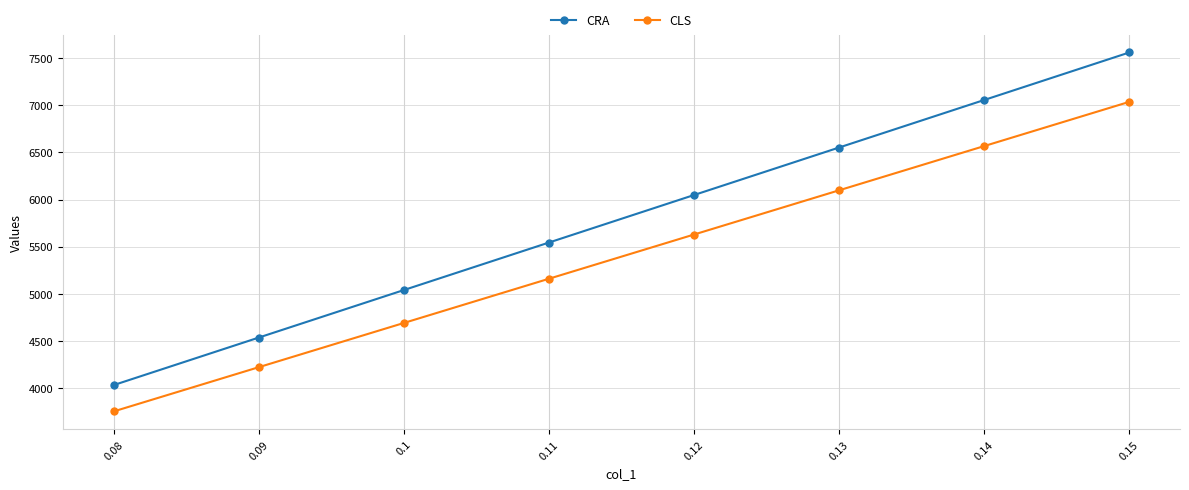

The value of CRA at 0.1 is 1260.7. True or false?

False